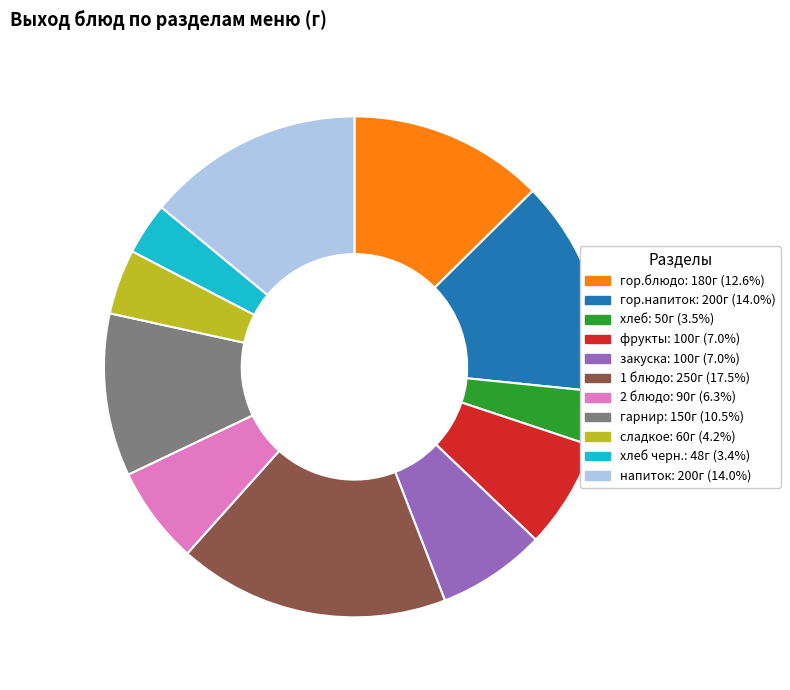

Is there a majority slice in this chart?

No